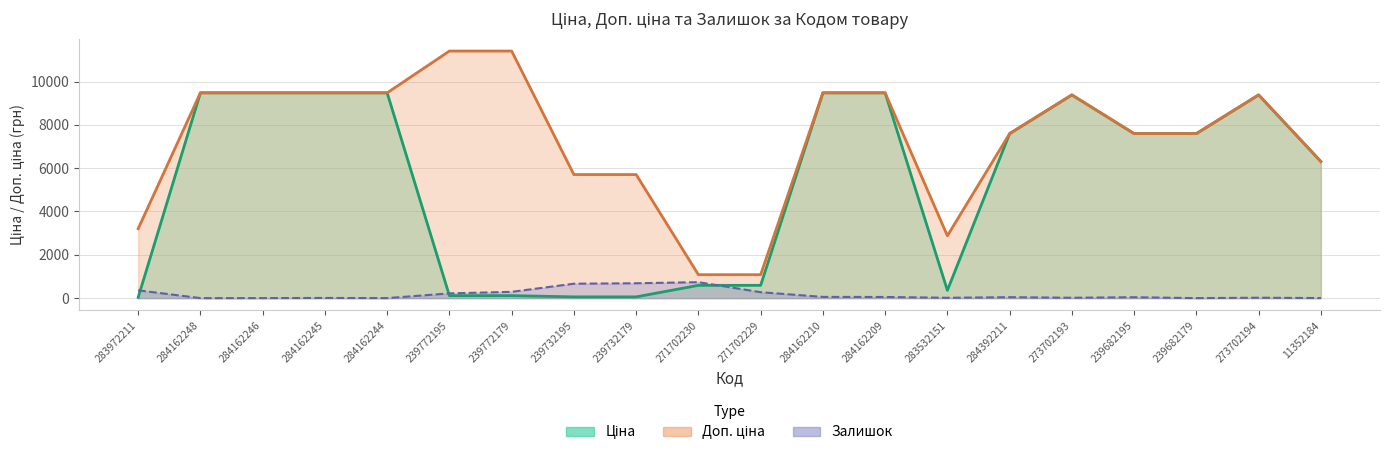

Between 239732179 and 239682179, which series saw the biggest shift?

Ціна